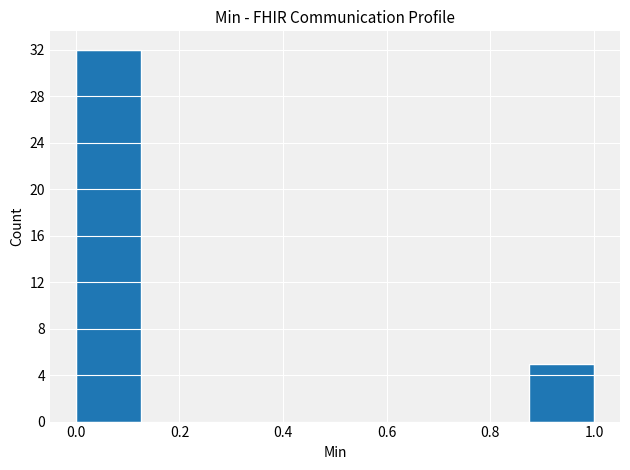

Reading left to right, transcribe this chart: for each bar, give the range it covers on the x-axis and its height. Neither the bar edges nor the heights are printed on the chart, so give them approximately, as read against the axes.

0.000 to 0.125: 32
0.125 to 0.250: 0
0.250 to 0.375: 0
0.375 to 0.500: 0
0.500 to 0.625: 0
0.625 to 0.750: 0
0.750 to 0.875: 0
0.875 to 1.000: 5